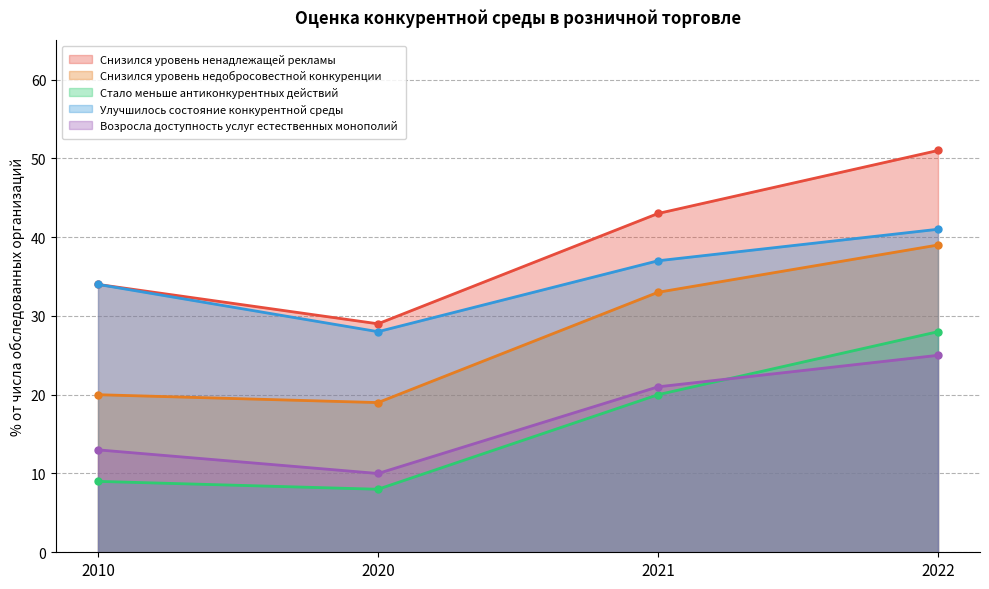

How many values in the Снизился уровень недобросовестной конкуренции series exceed 33?

1